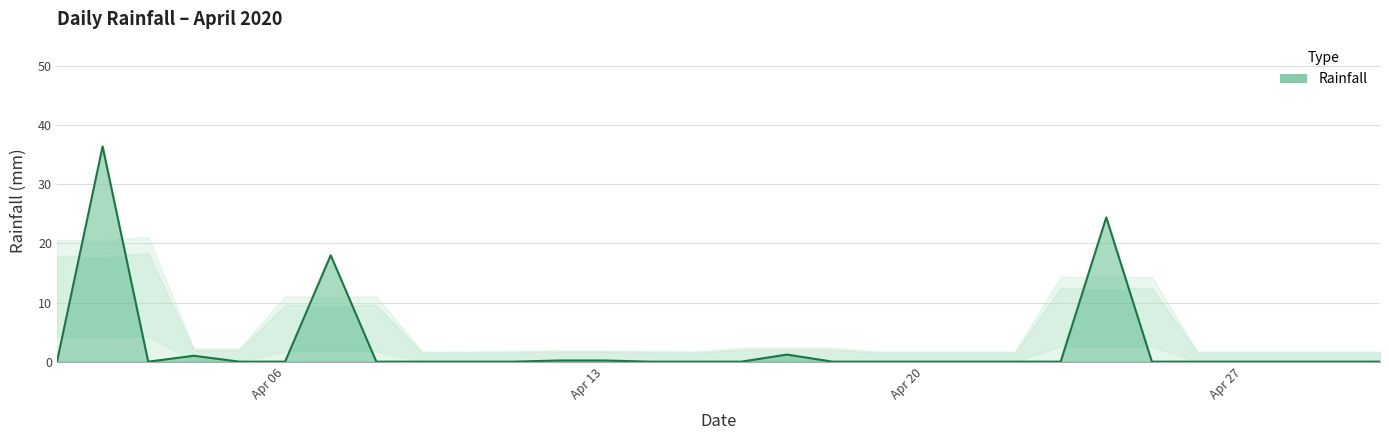

List the labels in order of value, smallest first.

2020-04-01, 2020-04-03, 2020-04-05, 2020-04-06, 2020-04-08, 2020-04-09, 2020-04-10, 2020-04-11, 2020-04-14, 2020-04-15, 2020-04-16, 2020-04-18, 2020-04-19, 2020-04-20, 2020-04-21, 2020-04-22, 2020-04-23, 2020-04-25, 2020-04-26, 2020-04-27, 2020-04-28, 2020-04-29, 2020-04-30, 2020-04-12, 2020-04-13, 2020-04-04, 2020-04-17, 2020-04-07, 2020-04-24, 2020-04-02